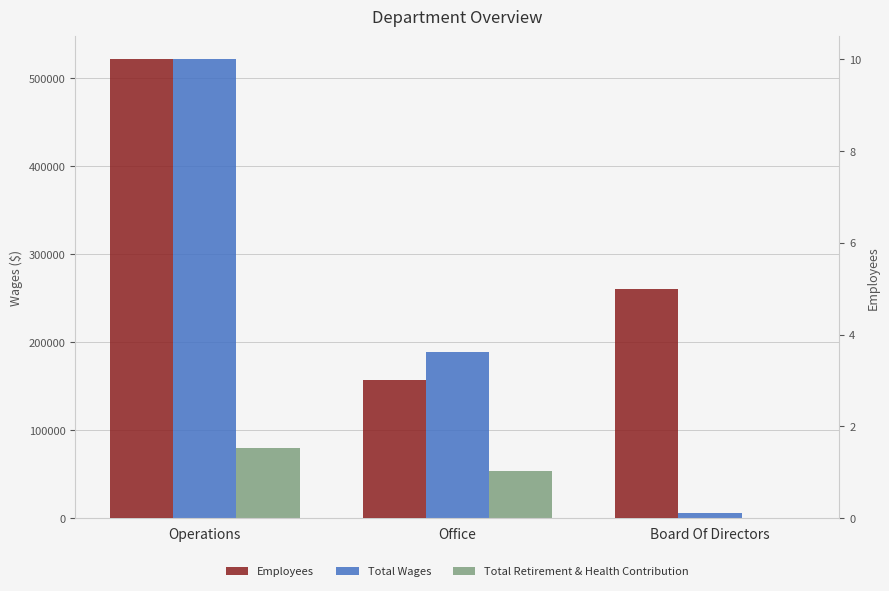

The value of Total Wages at Office is 313204. True or false?

False